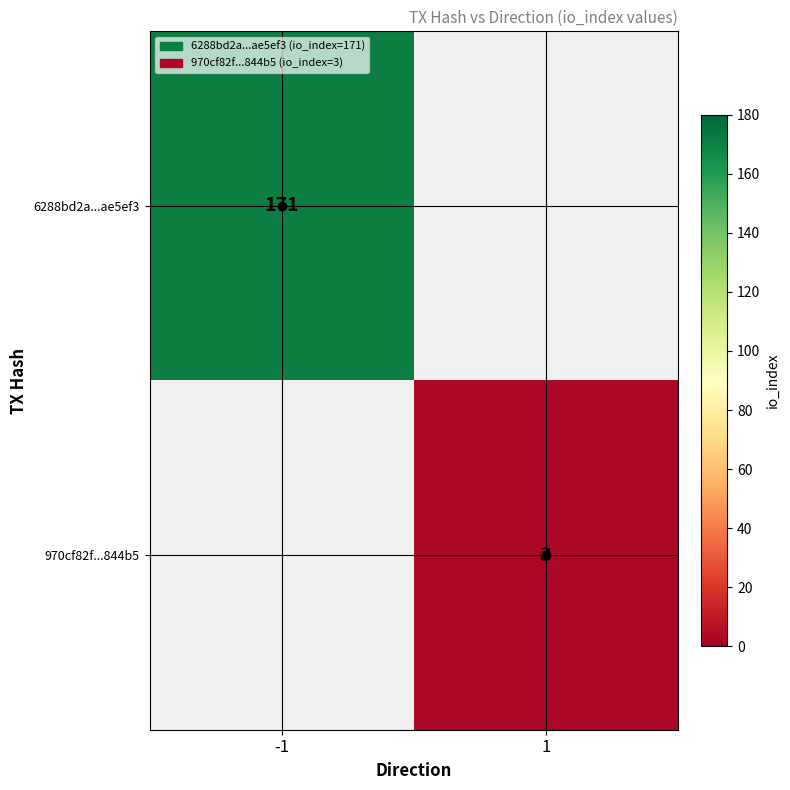

Is it true that 970cf82f...844b5 equals 3 at 1?

True